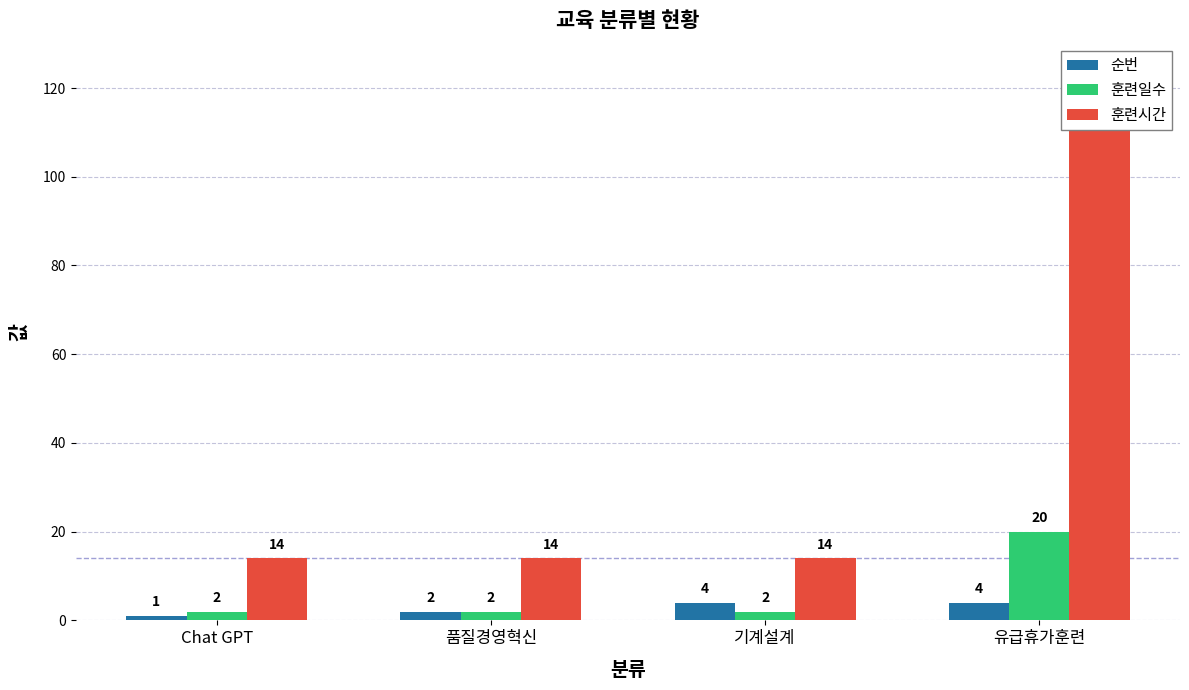

Which series has the widest spread of values?

훈련시간